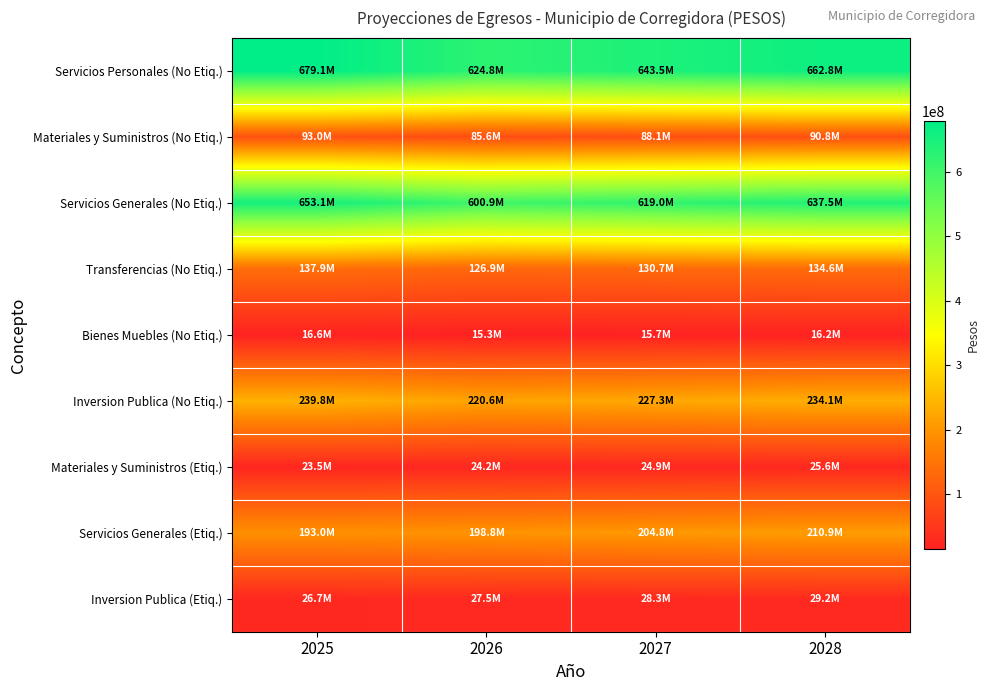

Reading left to right, transcribe all the data shown in this chart.

Servicios Personales (No Etiq.): 2025=679074959.0	2026=624795021.2	2027=643538871.9	2028=662845038.0
Materiales y Suministros (No Etiq.): 2025=93012141.0	2026=85577478.4	2027=88144802.7	2028=90789146.8
Servicios Generales (No Etiq.): 2025=653138555.0	2026=600931770.4	2027=618959723.5	2028=637528515.2
Transferencias (No Etiq.): 2025=137925000.0	2026=126900354.9	2027=130707365.5	2028=134628586.5
Bienes Muebles (No Etiq.): 2025=16601025.0	2026=15274069.0	2027=15732291.1	2028=16204259.8
Inversion Publica (No Etiq.): 2025=239813747.0	2026=220644912.9	2027=227264260.2	2028=234082188.1
Materiales y Suministros (Etiq.): 2025=23471996.0	2026=24176155.9	2027=24901440.6	2028=25648483.8
Servicios Generales (Etiq.): 2025=193007260.0	2026=198797477.8	2027=204761402.1	2028=210904244.2
Inversion Publica (Etiq.): 2025=26687096.0	2026=27487708.9	2027=28312340.1	2028=29161710.4